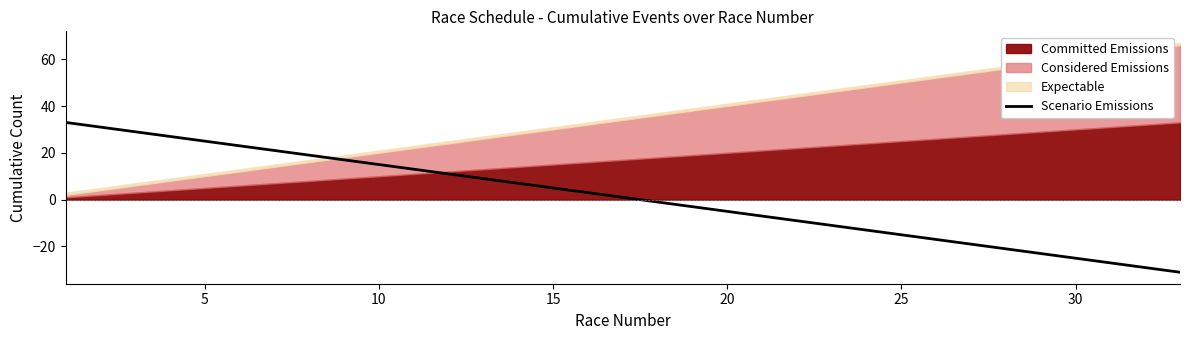

The Scenario Emissions series shows -5 at 20. True or false?

True